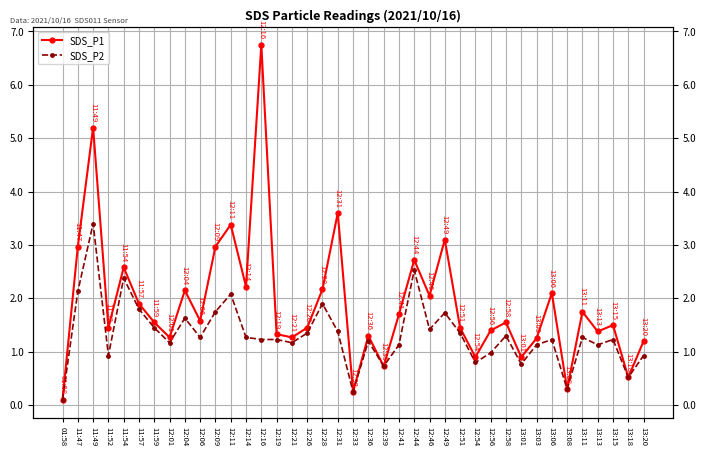

True or false: SDS_P2 has a value of 2.1 at 12:11.

True